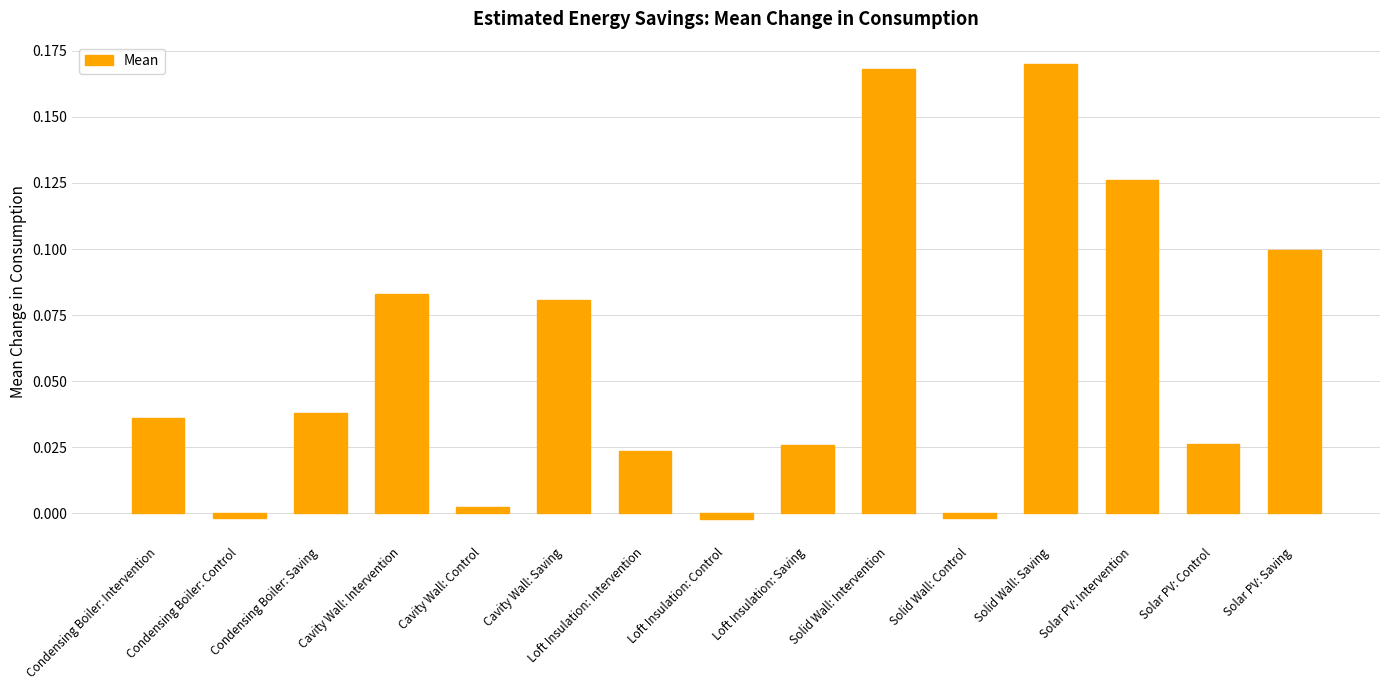

What position from the right is Condensing Boiler: Saving?

13